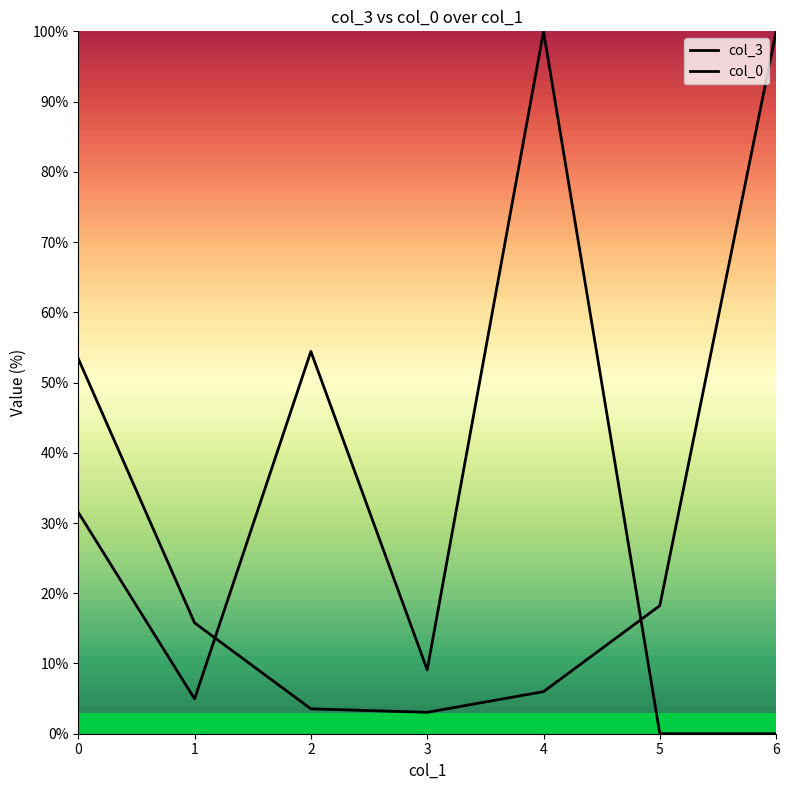

How many times do col_3 and col_0 cross each other?

2